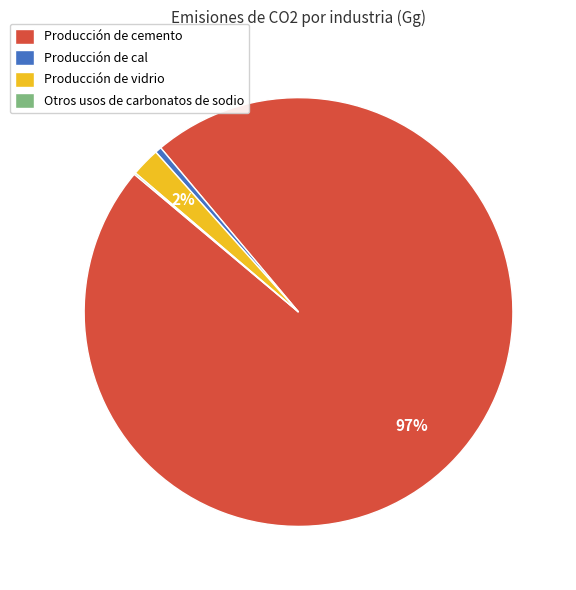

The Producción de cemento slice represents 97% of the pie. True or false?

True